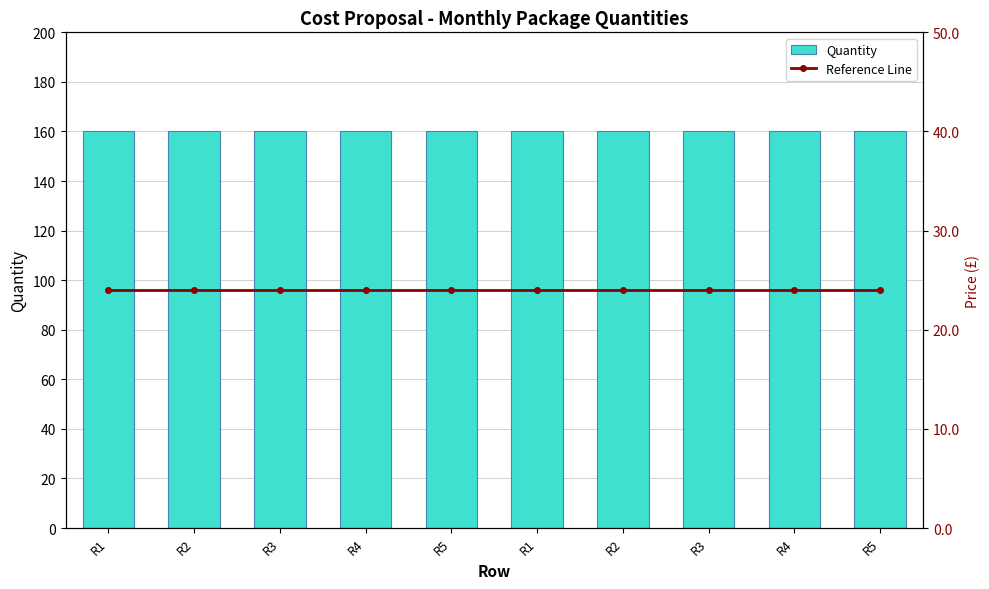

Which has a higher value, R1 or R4?

R1